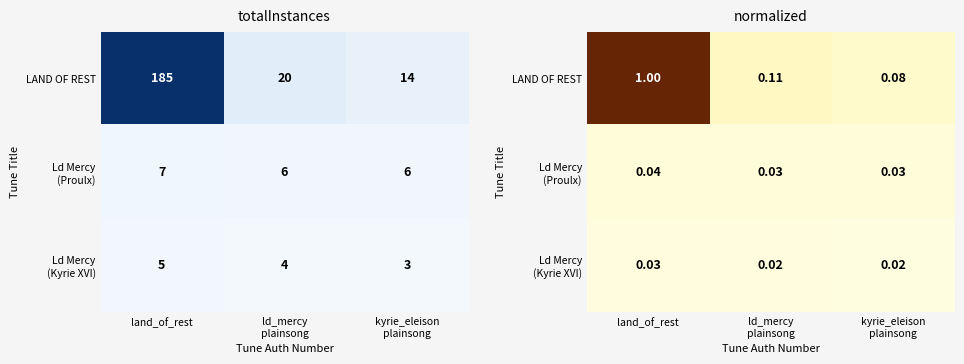

What is the approximate value of LAND OF REST at ld_mercy plainsong?

0.1